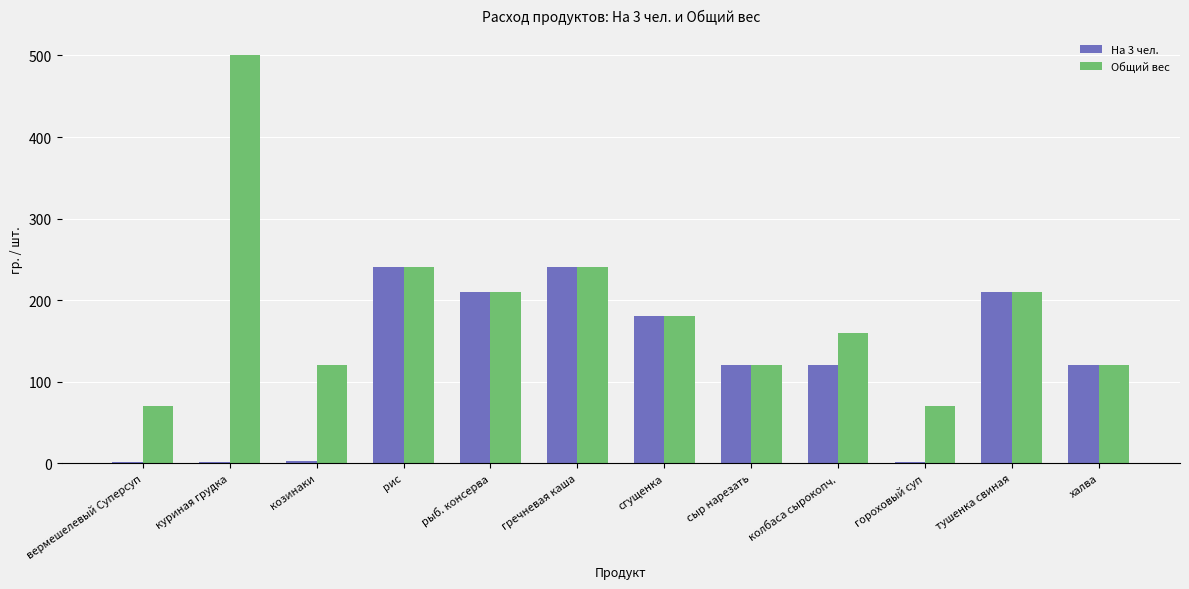

How many groups of bars are there?

12